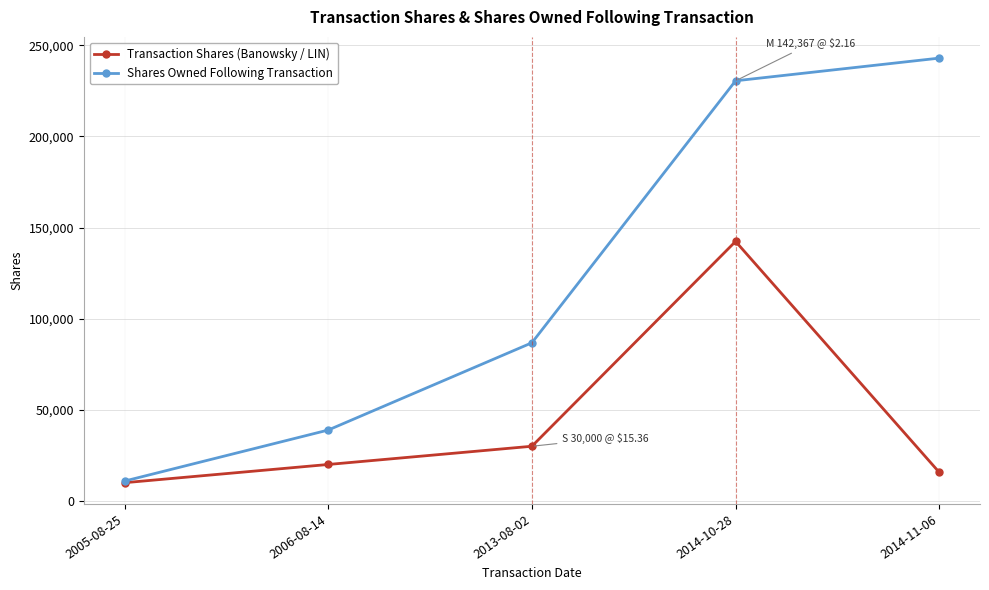

What is the sum of the Transaction Shares (Banowsky / LIN) values at 2014-11-06 and 2006-08-14?

35675